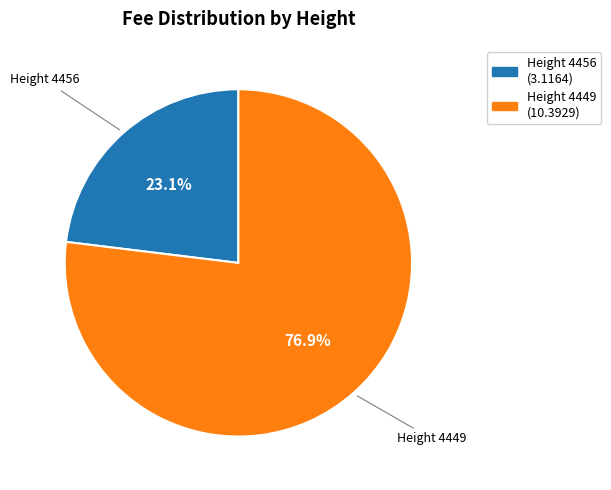

Does any single category account for the majority?

Yes